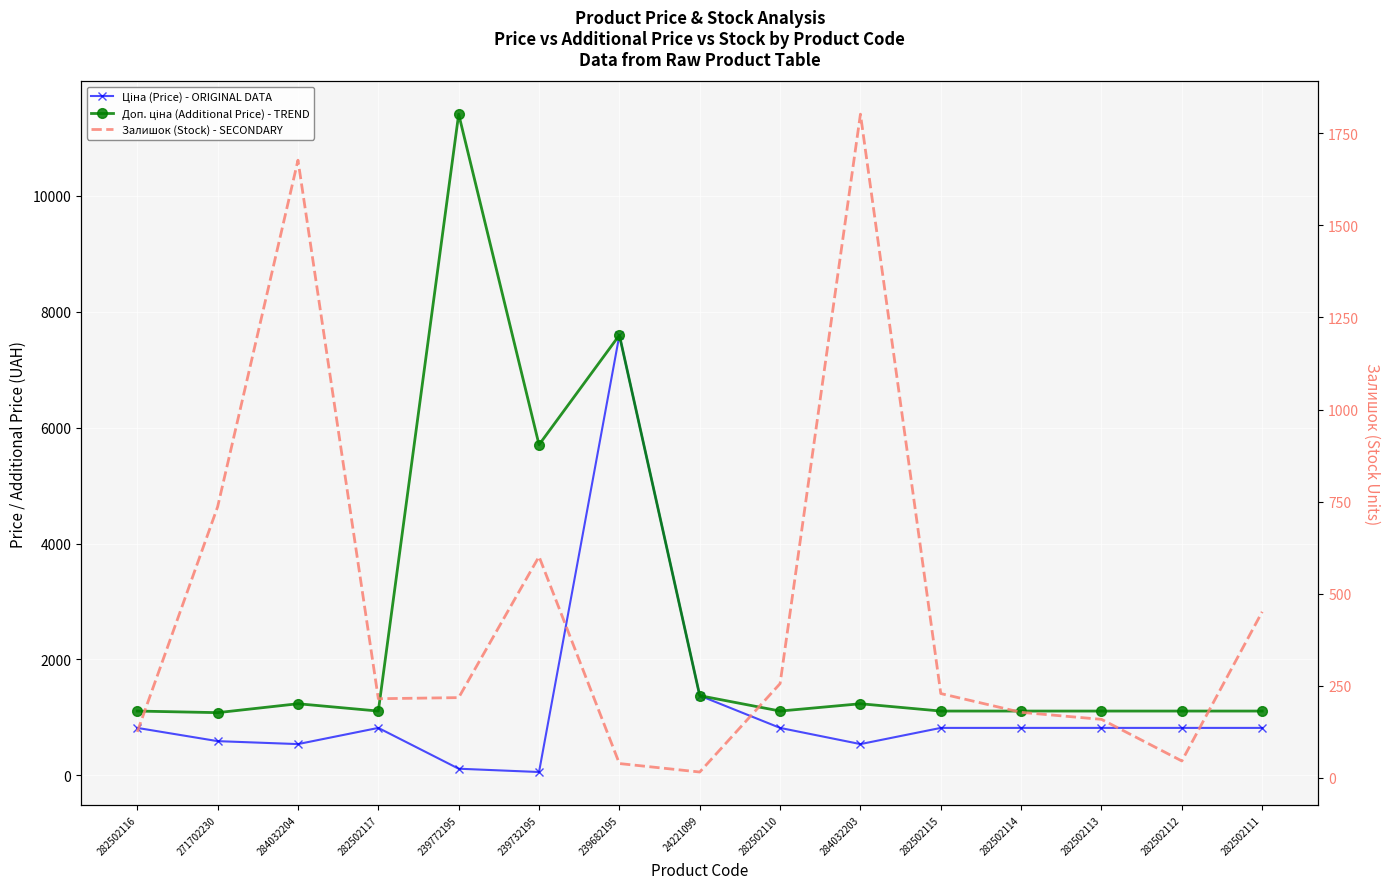

At how many categories does at least one series exceed 4009?

3